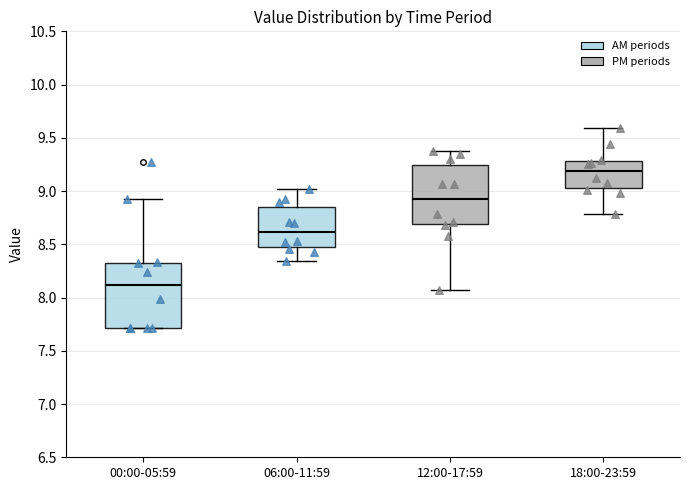

Where is the upper edge of the box for 12:00-17:59 on the y-axis? The values are not printed on the chart, so give them approximately, as read against the axis.

9.25